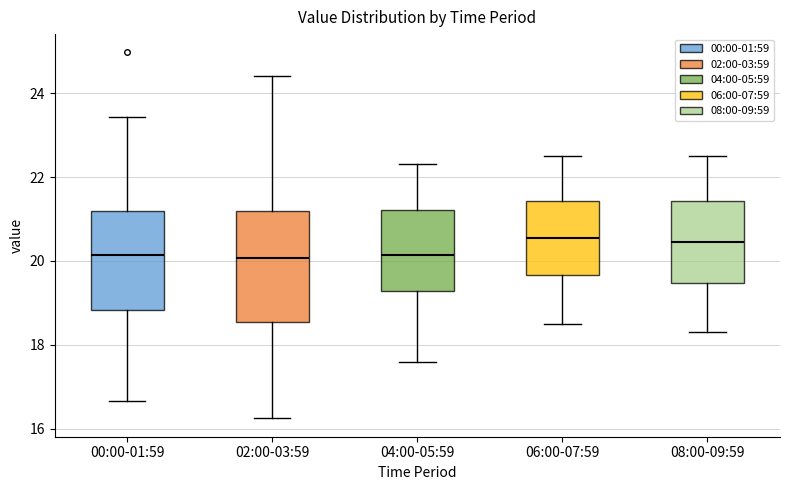

Reading left to right, read every box against the y-axis: the position of its median line, the range the box covers, and the ends of its whiskers. The values are not printed on the chart, so give them approximately, as read against the axis.

00:00-01:59: median 20.2, box 18.8 to 21.2, whiskers 16.6 to 23.4
02:00-03:59: median 20.0, box 18.6 to 21.2, whiskers 16.2 to 24.4
04:00-05:59: median 20.2, box 19.2 to 21.2, whiskers 17.6 to 22.4
06:00-07:59: median 20.6, box 19.6 to 21.4, whiskers 18.6 to 22.6
08:00-09:59: median 20.4, box 19.4 to 21.4, whiskers 18.4 to 22.6